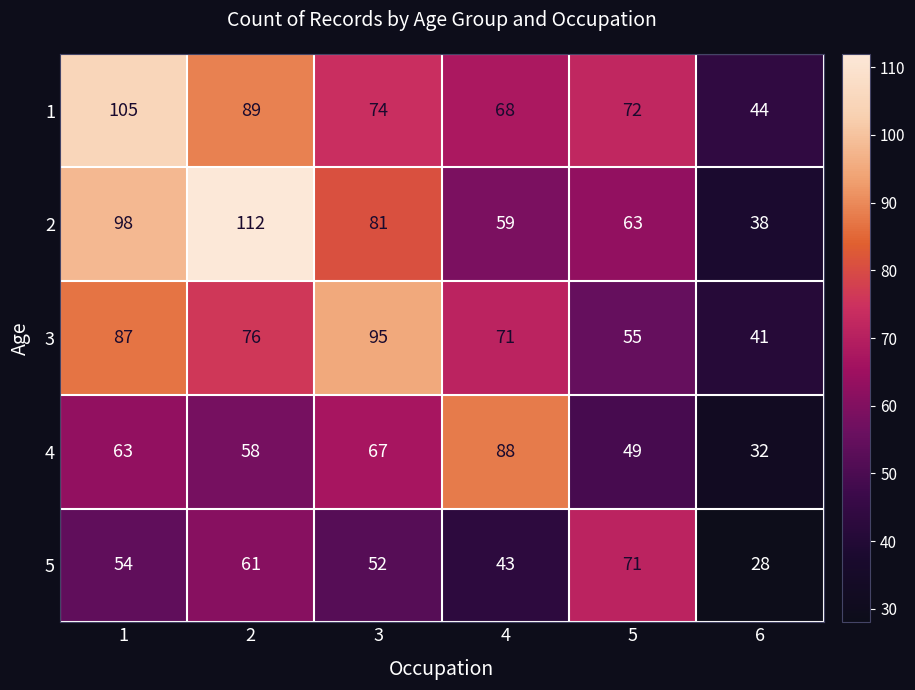

Reading right to left, transcribe all the data shown in this chart.

1: 6=44	5=72	4=68	3=74	2=89	1=105
2: 6=38	5=63	4=59	3=81	2=112	1=98
3: 6=41	5=55	4=71	3=95	2=76	1=87
4: 6=32	5=49	4=88	3=67	2=58	1=63
5: 6=28	5=71	4=43	3=52	2=61	1=54